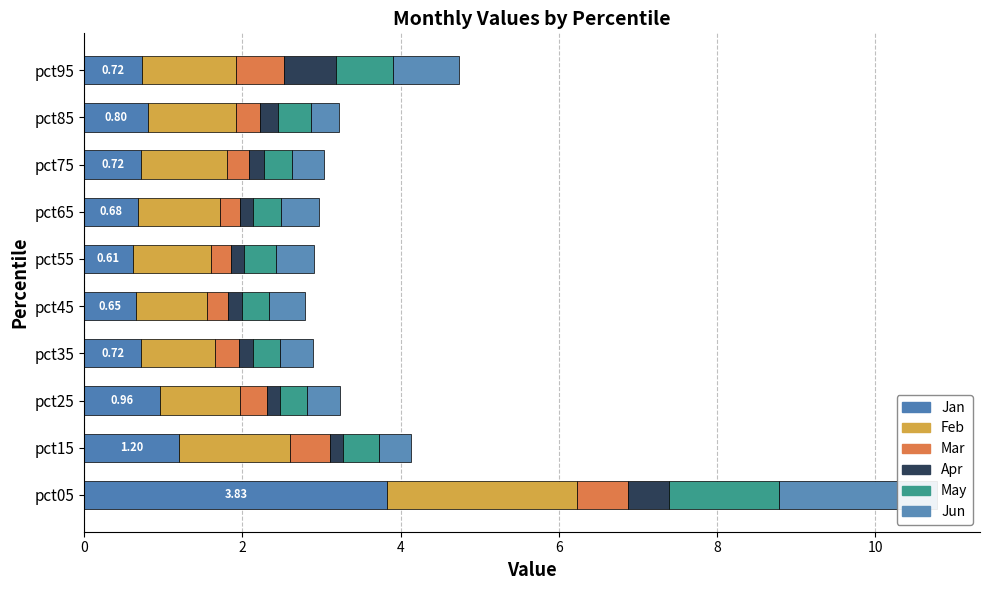

What is the sum of all Feb values?

12.1